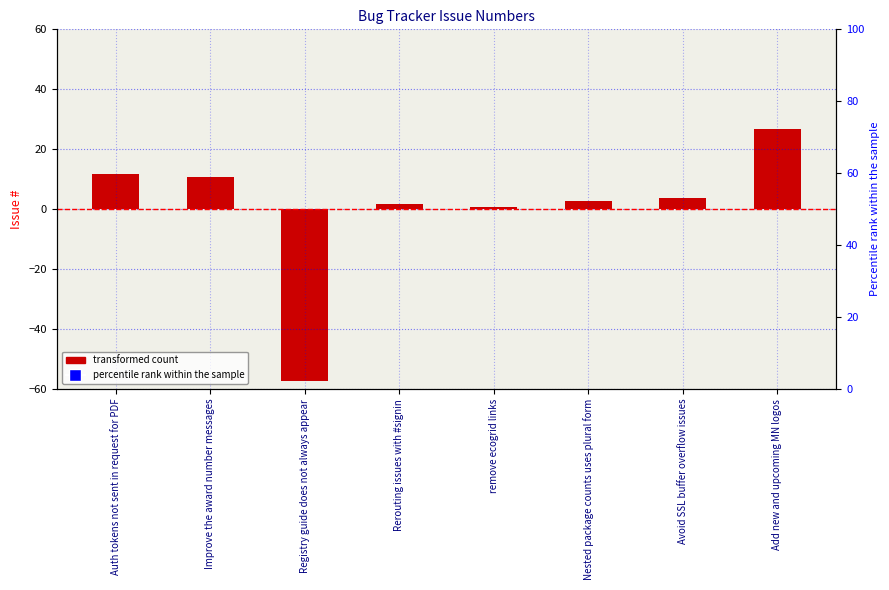

How many bars are there in total?

8